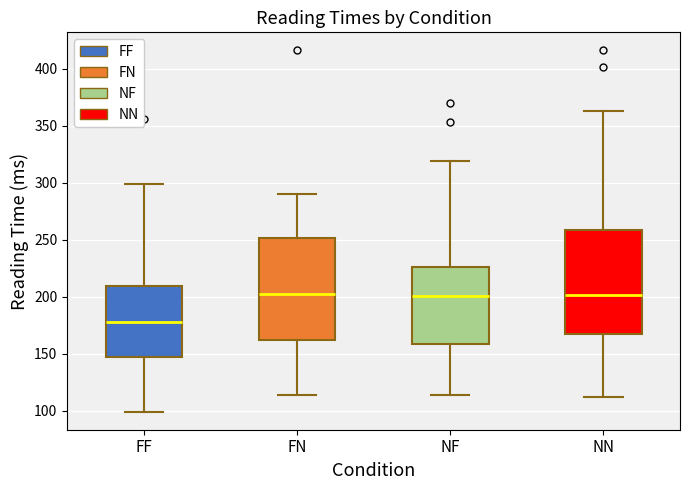

Where is the lower edge of the box for FN on the y-axis? The values are not printed on the chart, so give them approximately, as read against the axis.

160